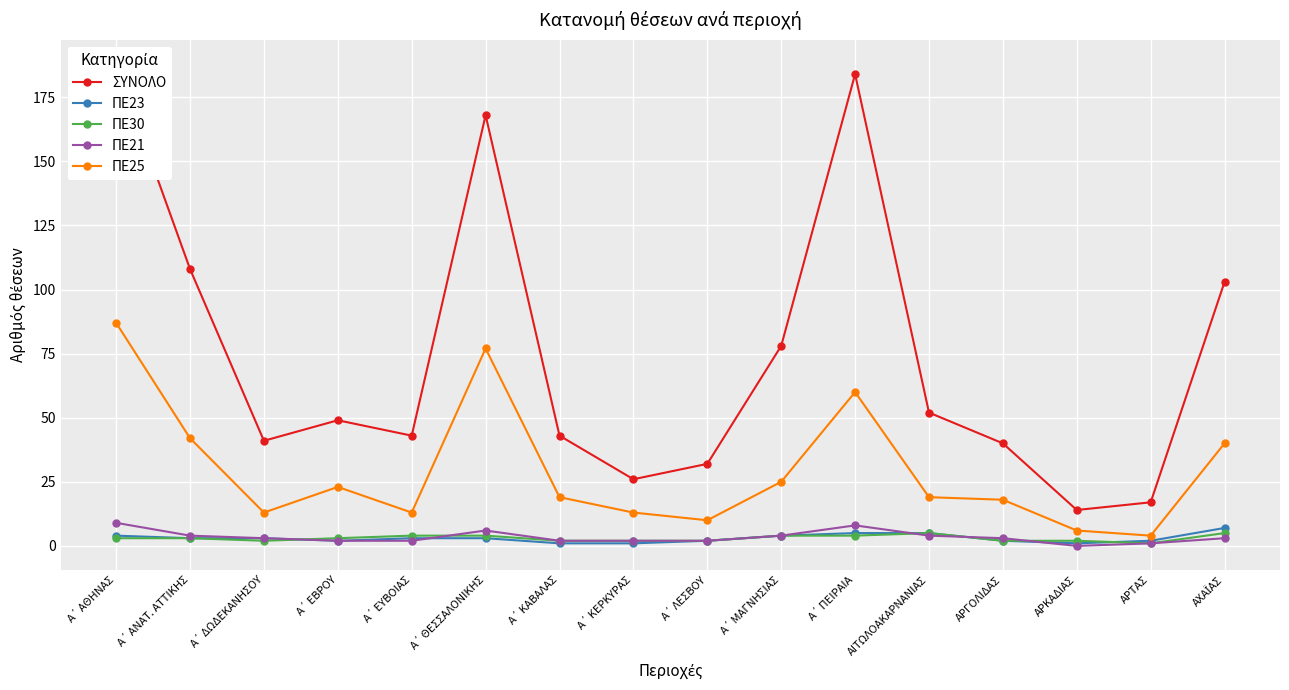

True or false: ΠΕ25 has a value of 10 at ΑΡΓΟΛΙΔΑΣ.

False